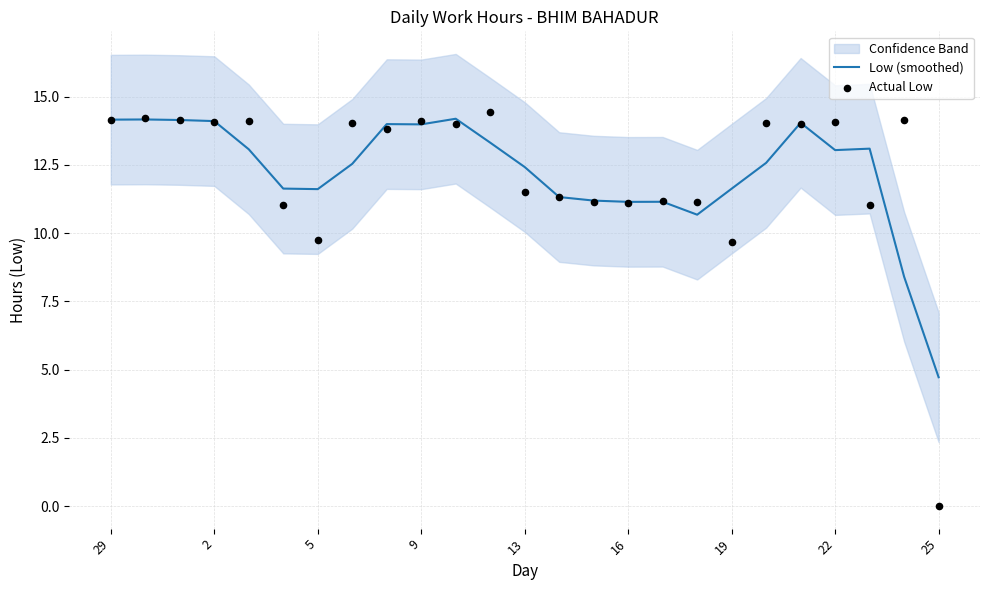

What is the minimum value for Low (smoothed)?

4.7